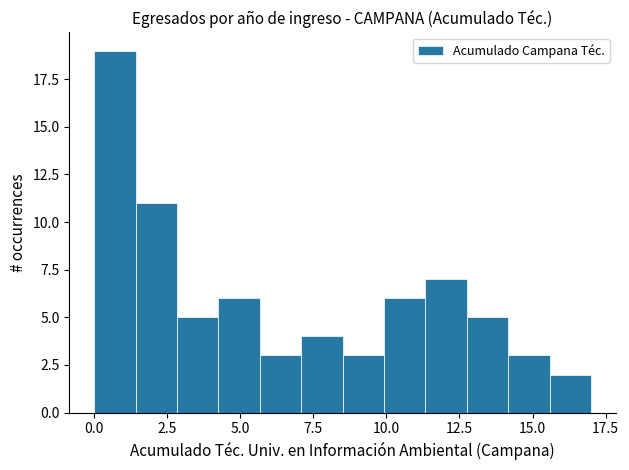

Read against the x-axis, roughly where is the centre of the tallest bar?

0.5